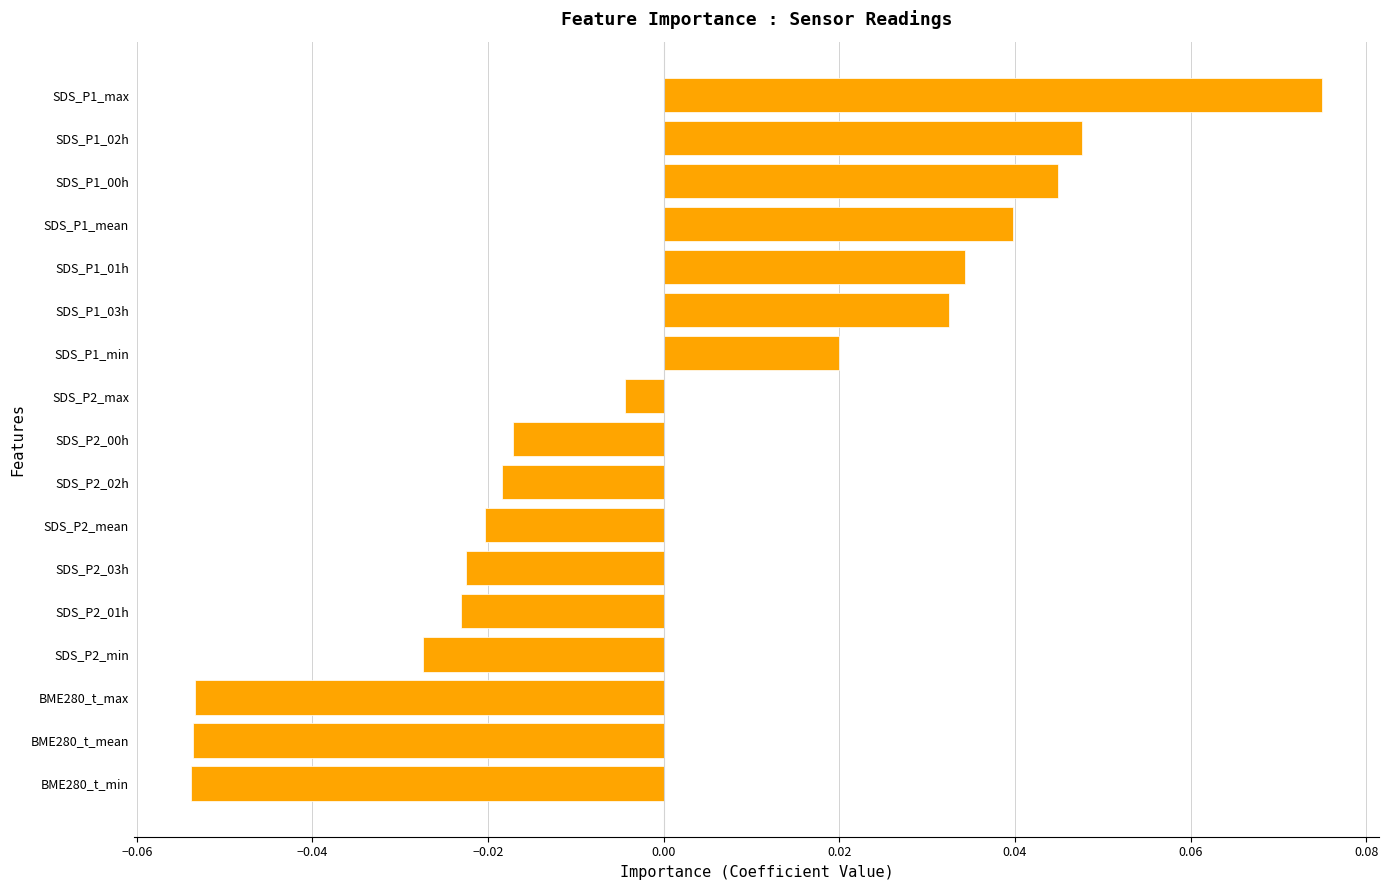

Between BME280_t_max and SDS_P1_max, which is larger?

SDS_P1_max